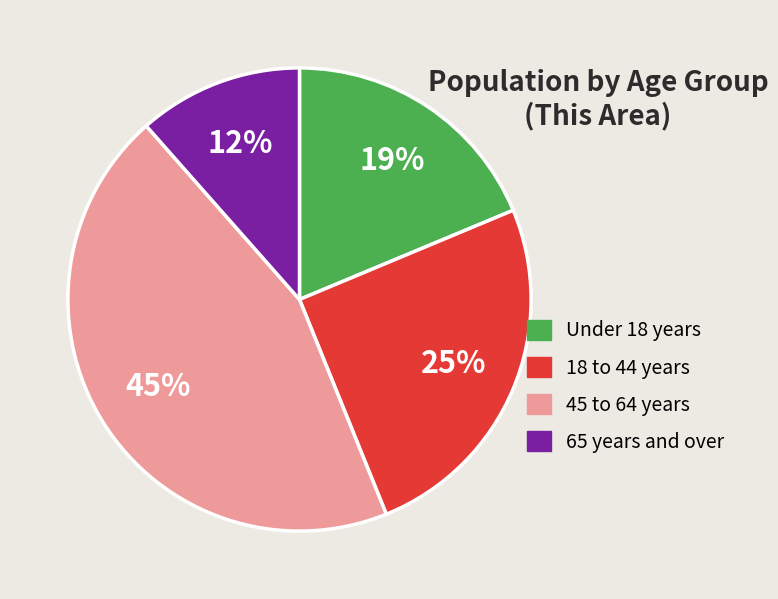

Is there a majority slice in this chart?

No